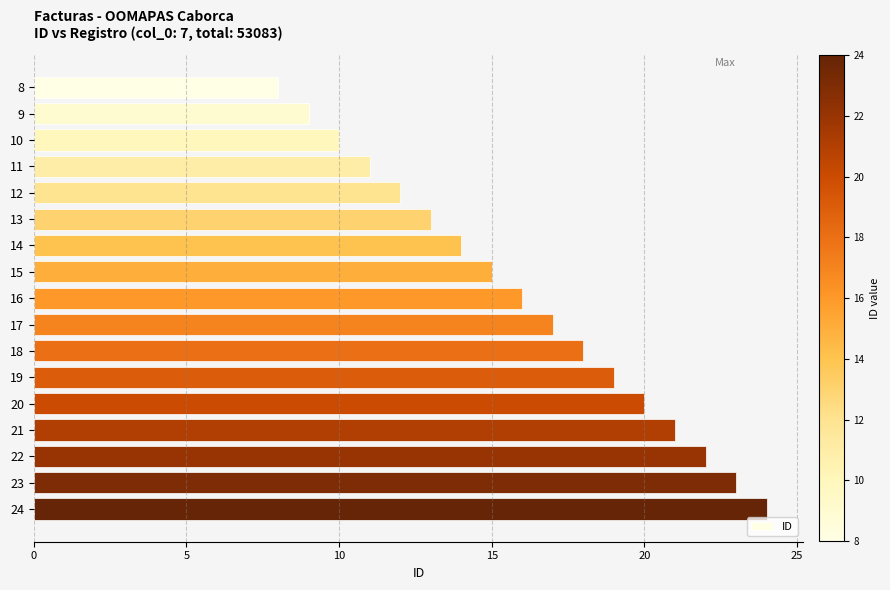

At which category does the chart reach its peak across all series?

24